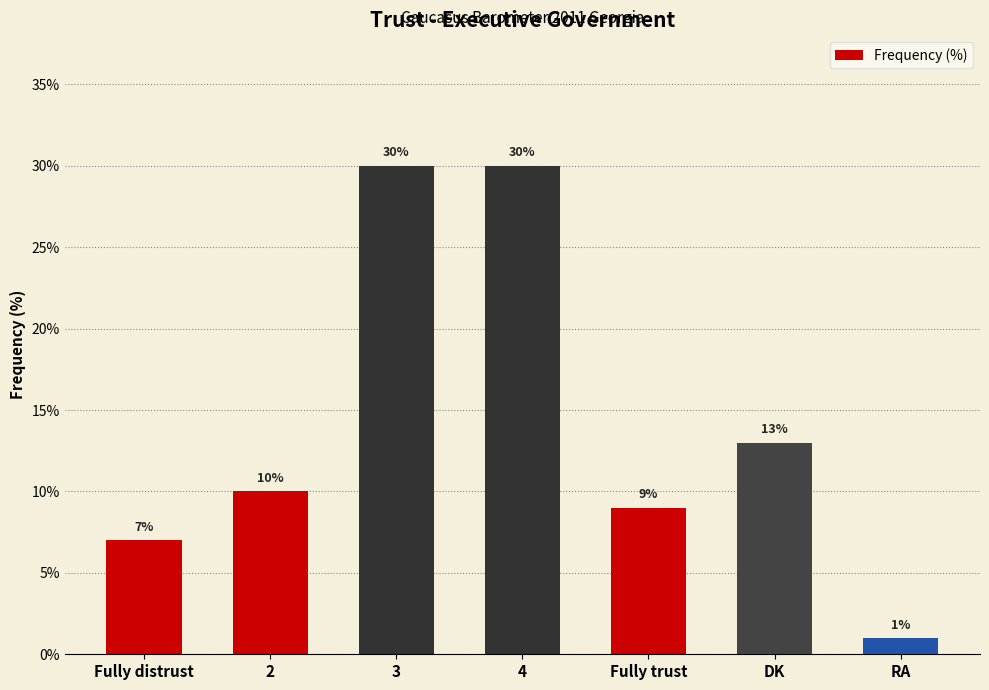

Reading left to right, list all the values displayed in this chart.

7	10	30	30	9	13	1